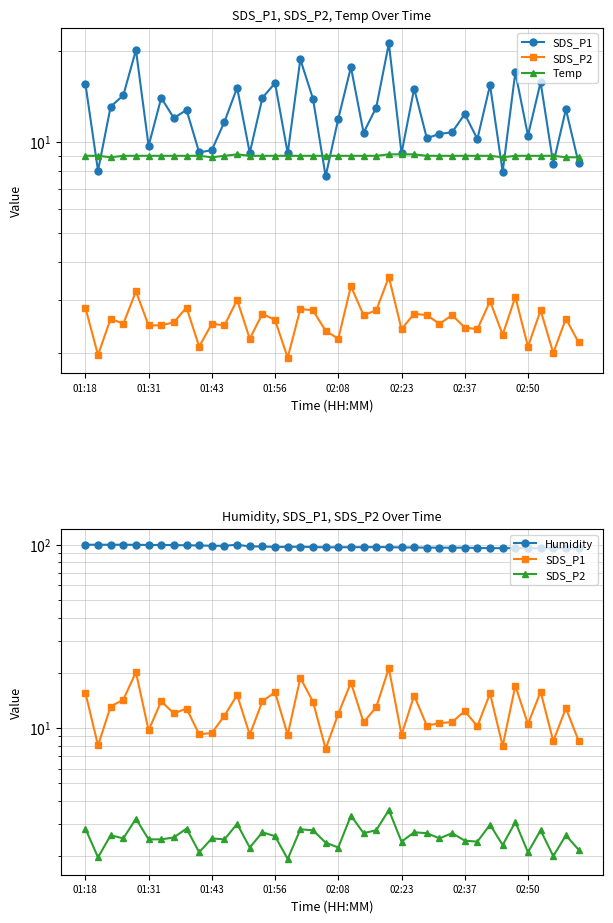

What is the maximum value shown in the chart?

99.9